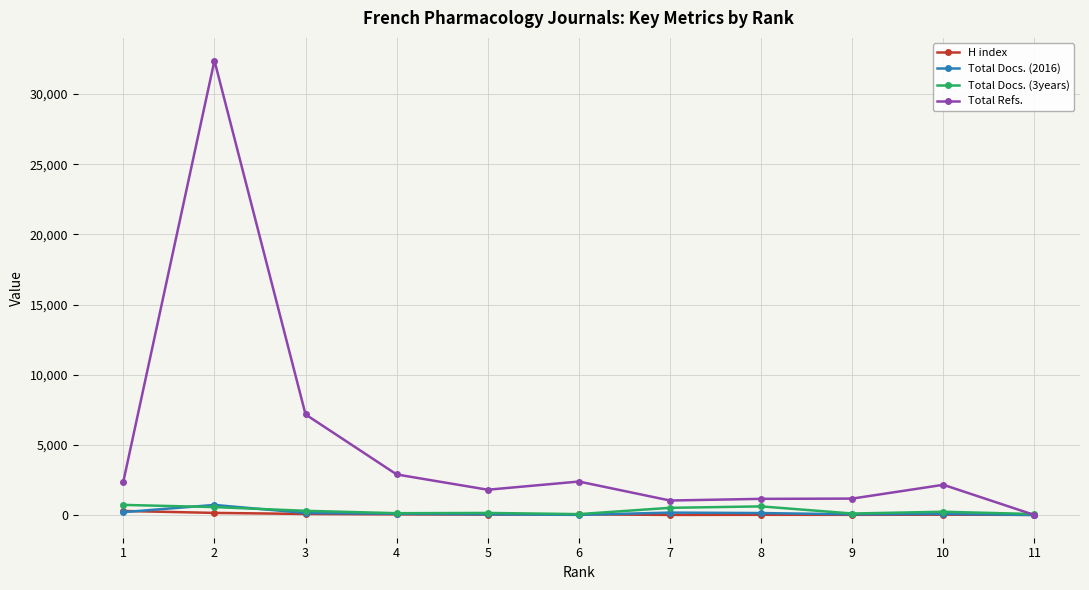

What is the greatest value displayed?

32380